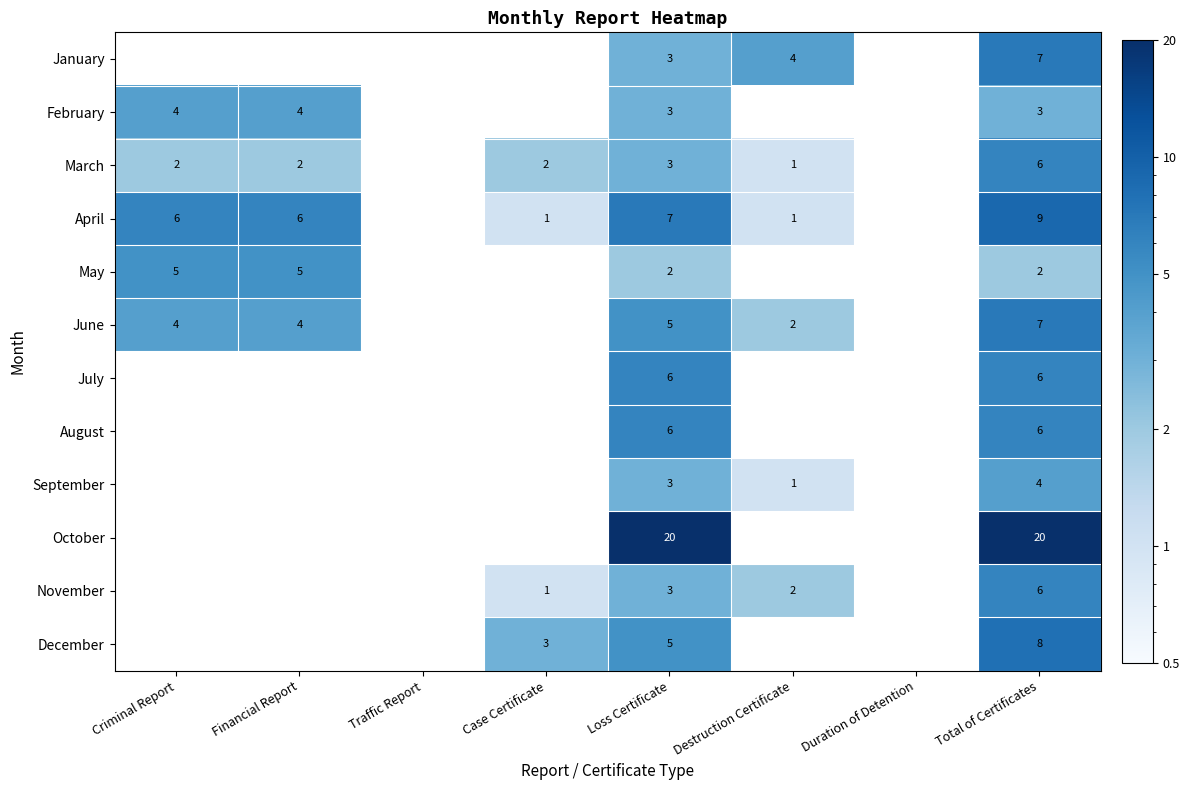

True or false: May has a value of 2 at Criminal Report.

False